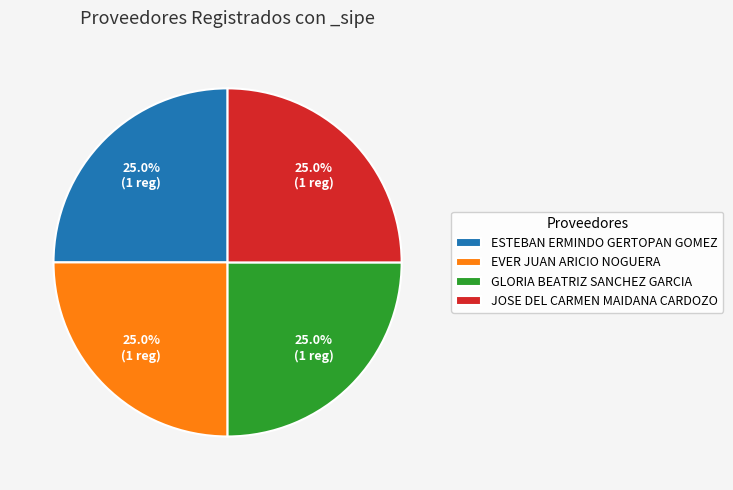

Does EVER JUAN ARICIO NOGUERA account for over 50% of the chart?

No